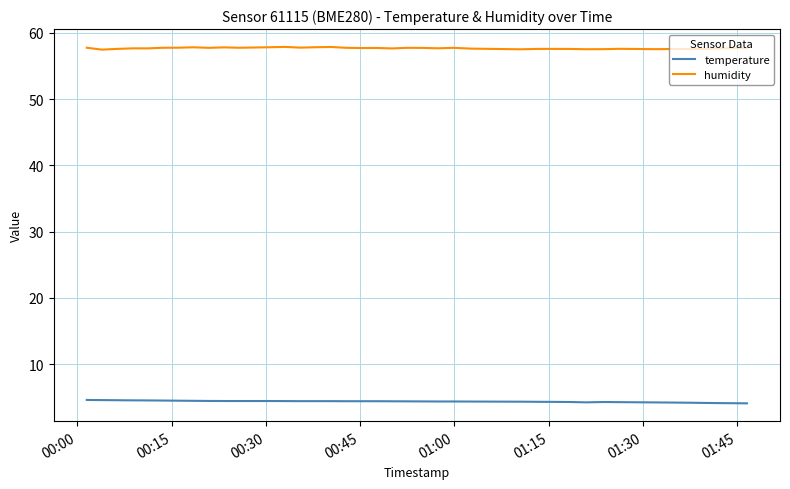

True or false: humidity and temperature intersect in this chart.

False